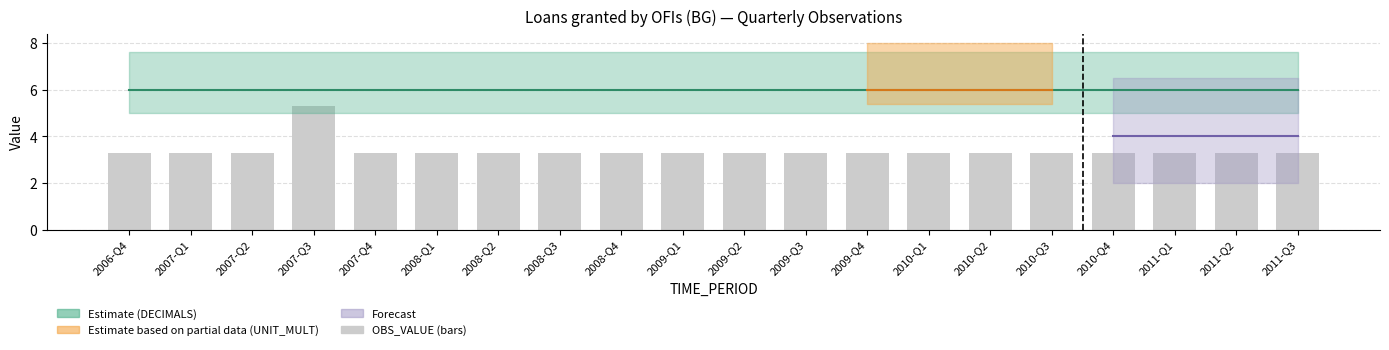

Count the number of categories in the chart.

20